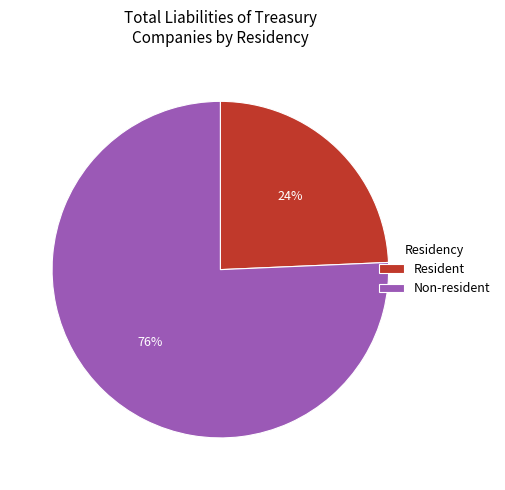

To the nearest percent, what is the average slice percentage?

50%